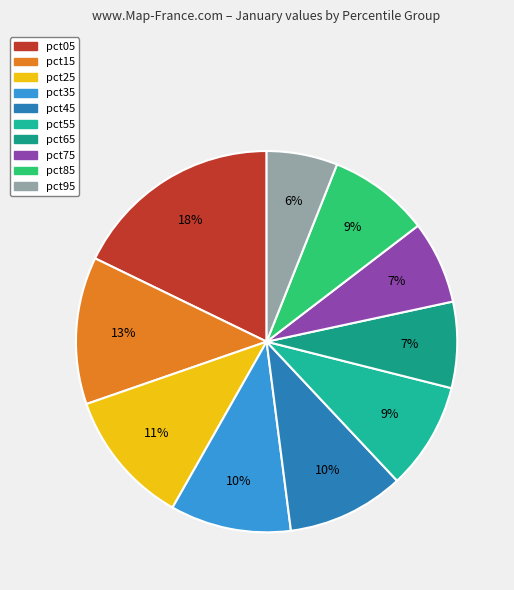

Do pct65 and pct05 together represent more than half of the pie?

No